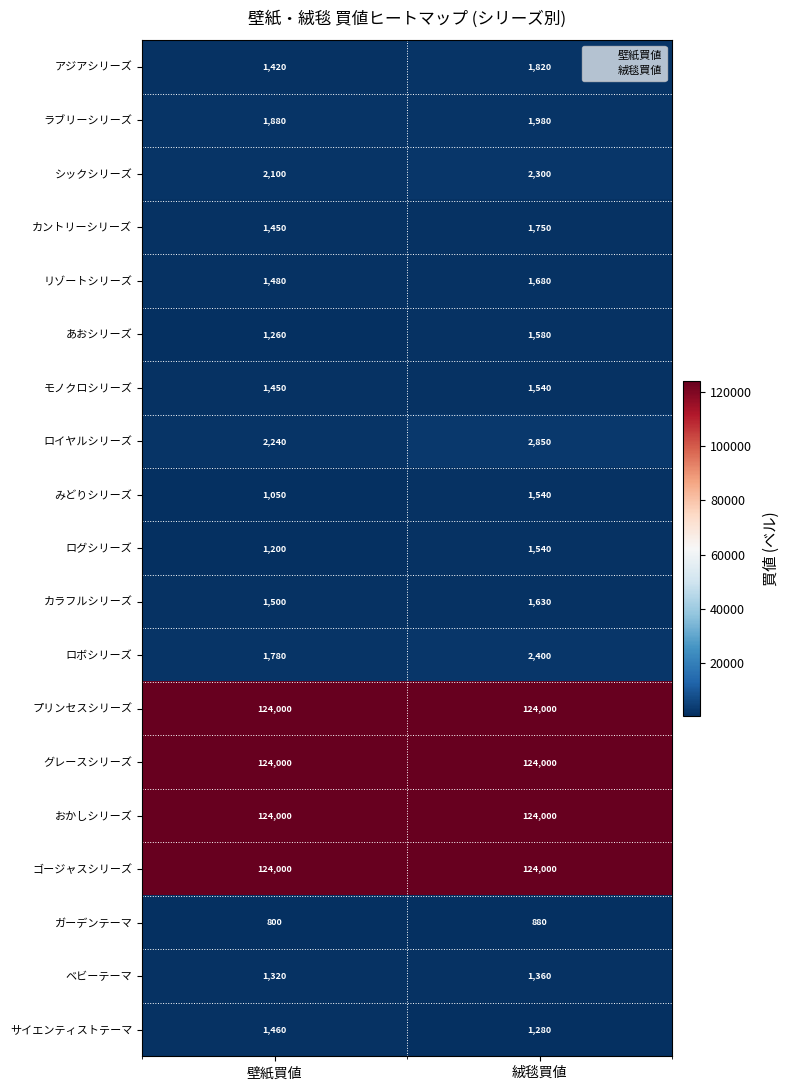

Rank the categories by サイエンティストテーマ value from lowest to highest.

絨毯買値, 壁紙買値